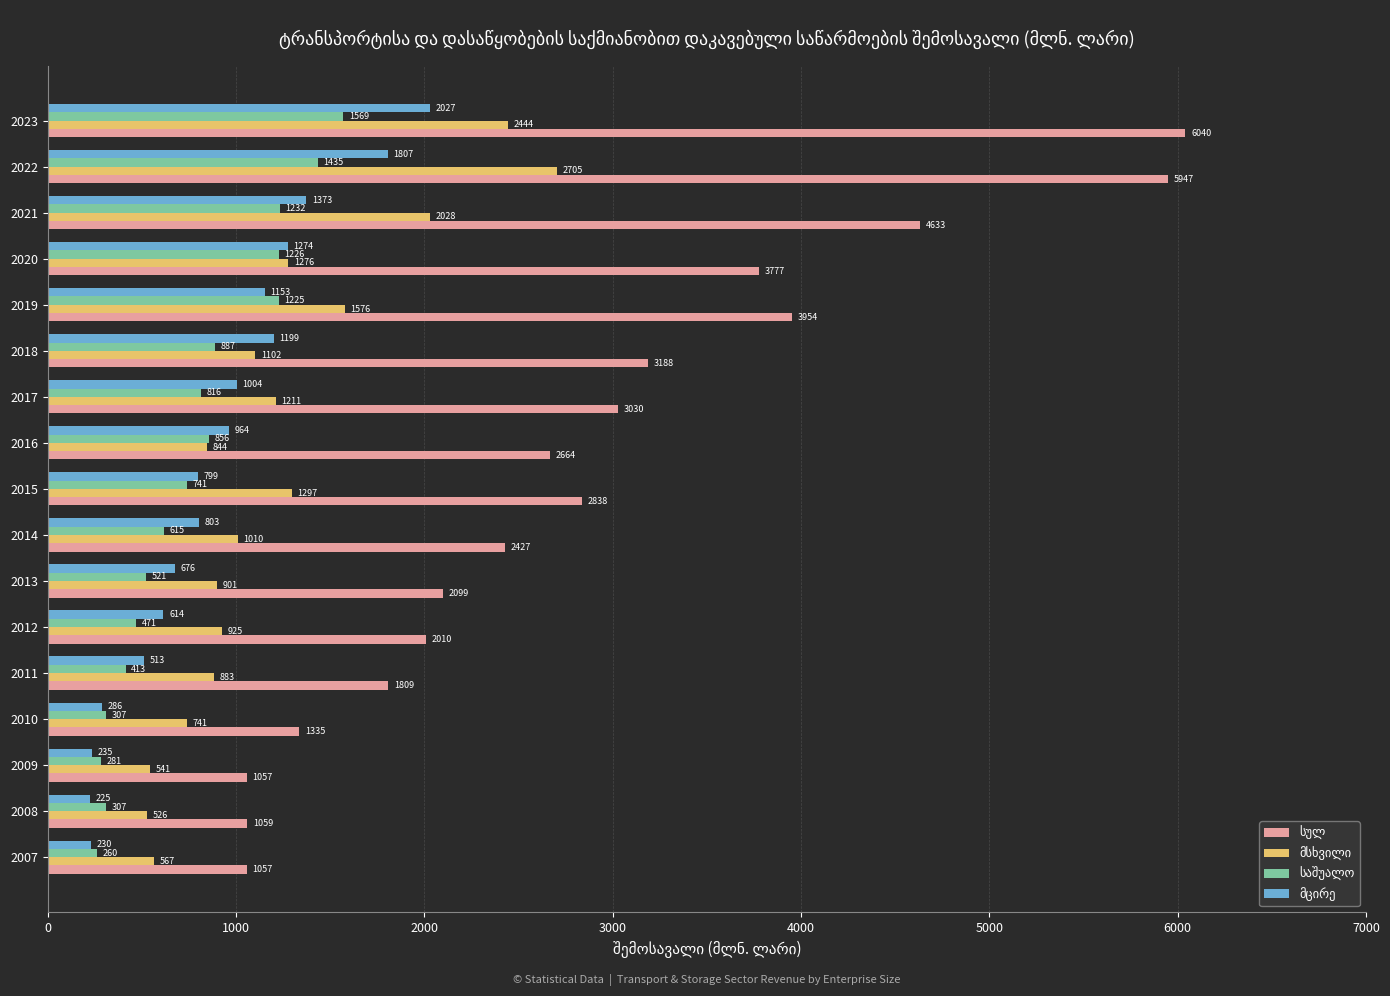

What is the maximum value shown in the chart?

6040.5